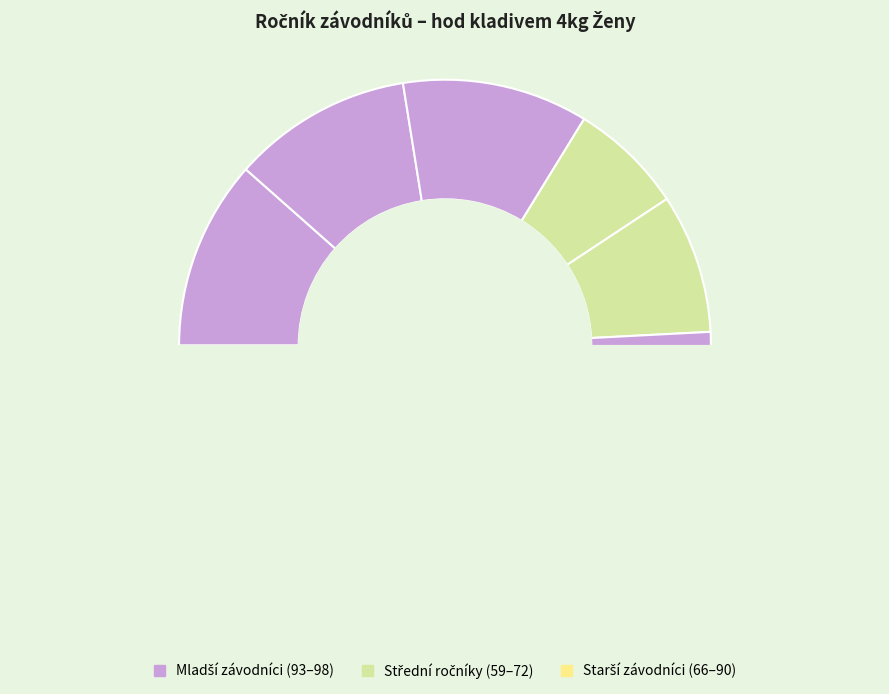

Does any single category account for the majority?

No